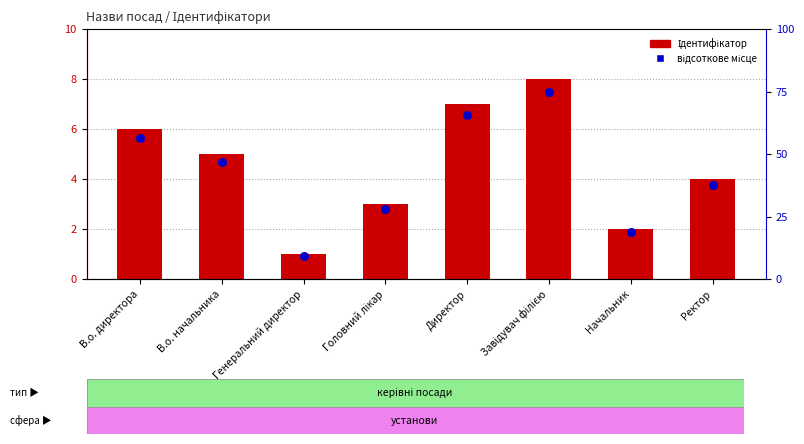

At how many categories does at least one series exceed 50?

3